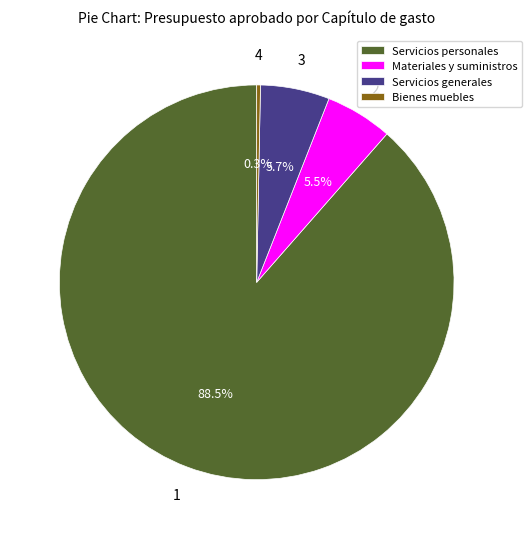

The Materiales y suministros slice represents 20% of the pie. True or false?

False